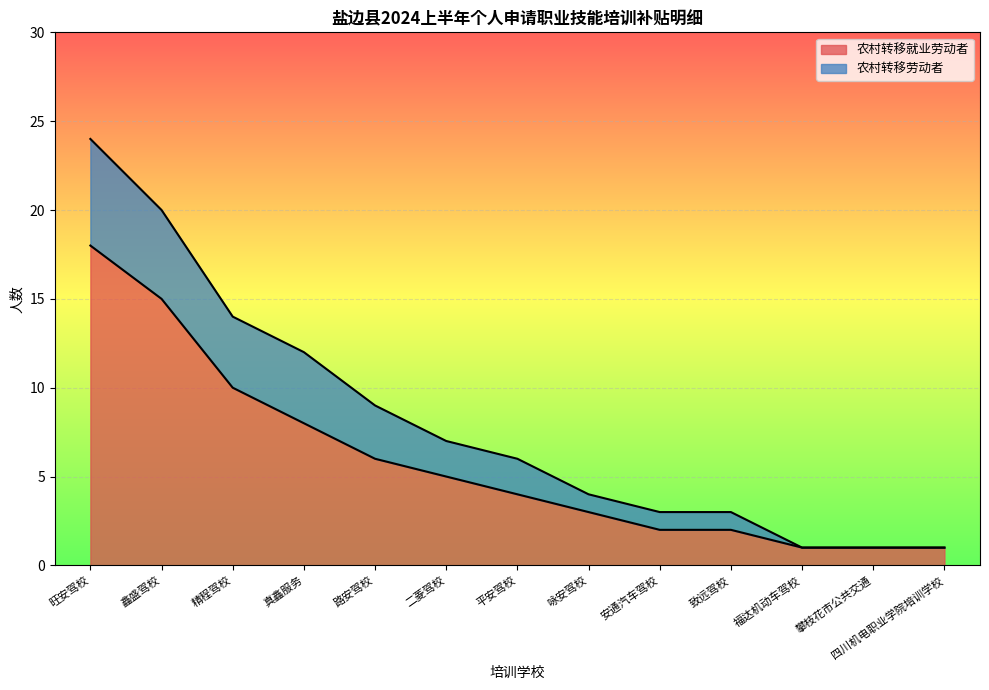

True or false: 农村转移劳动者 and 农村转移就业劳动者 intersect in this chart.

False